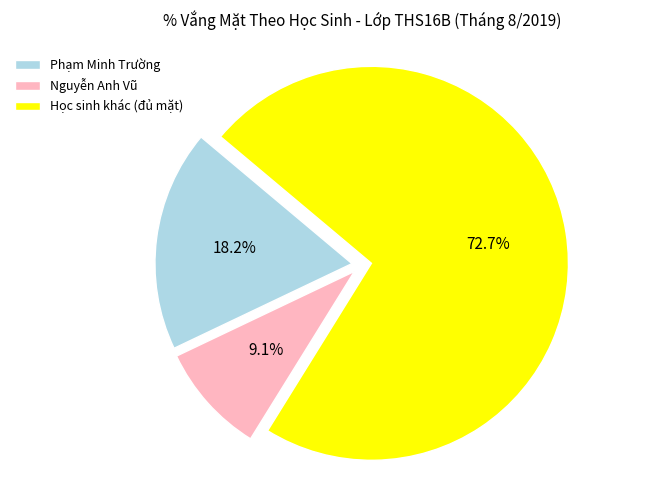

Between Phạm Minh Trường and Nguyễn Anh Vũ, which is larger?

Phạm Minh Trường